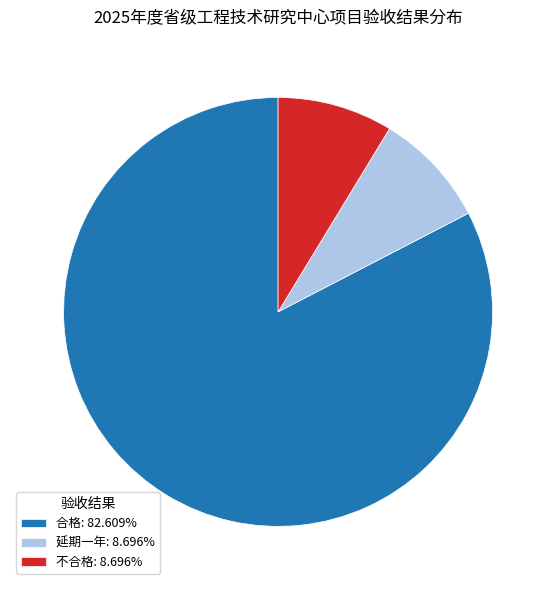

Does 延期一年 represent more than half of the total?

No